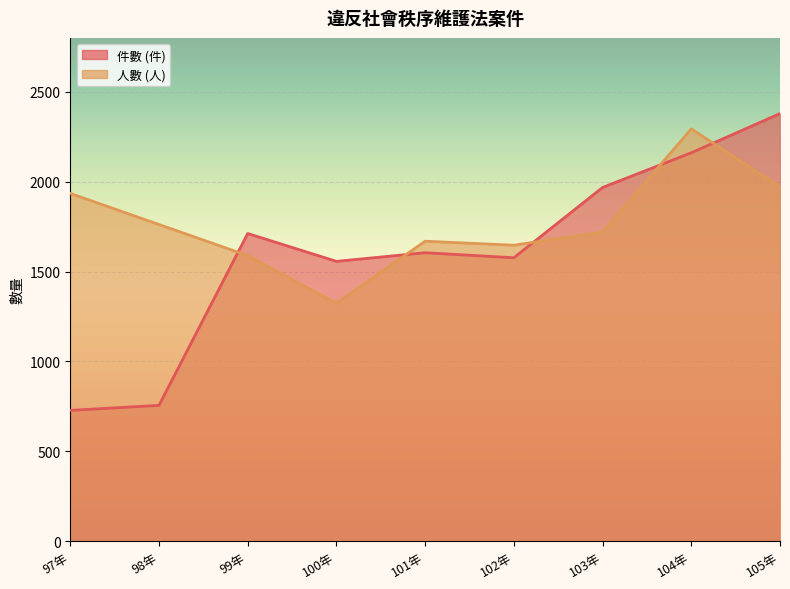

What is the smallest value displayed?

728